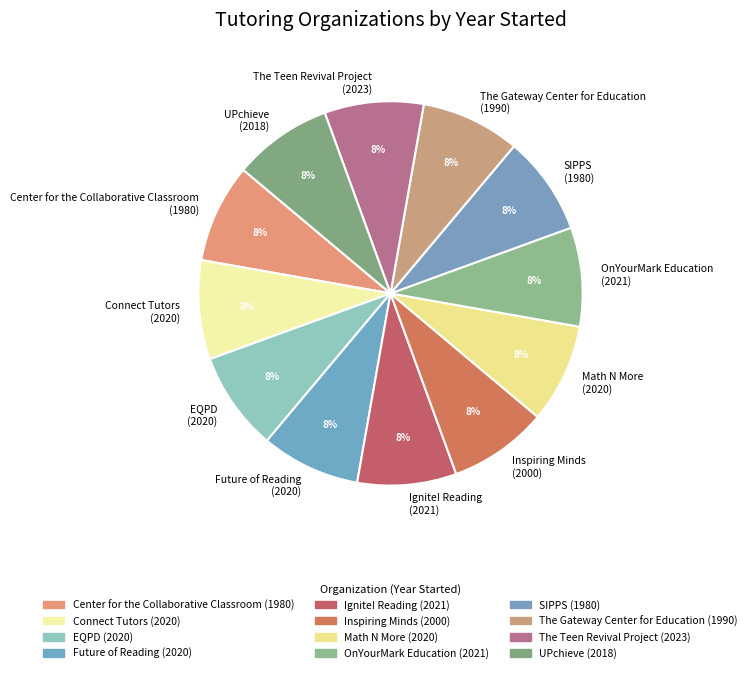

What is the ratio of the value at SIPPS to the value at Math N More?

1.0